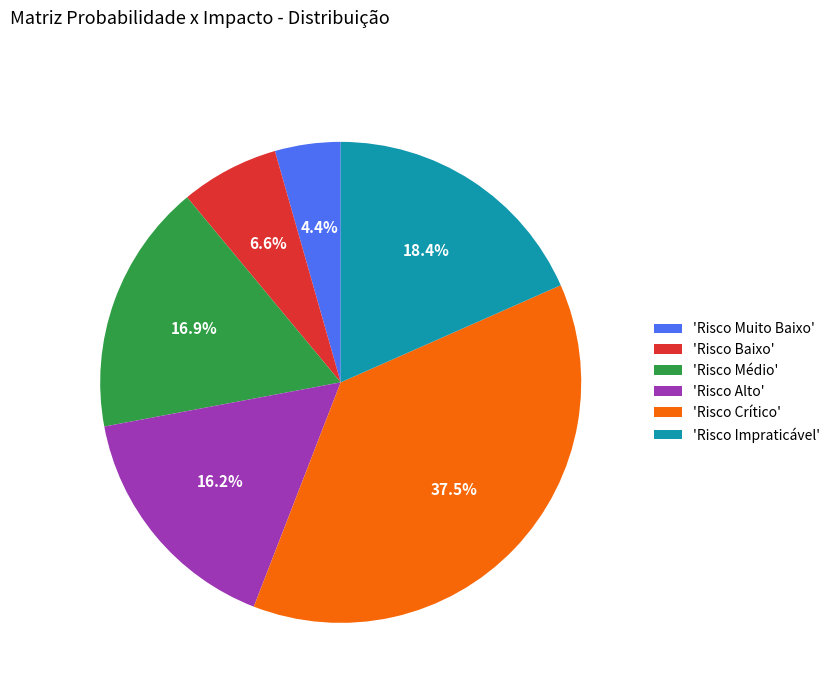

How many slices are in this pie chart?

6